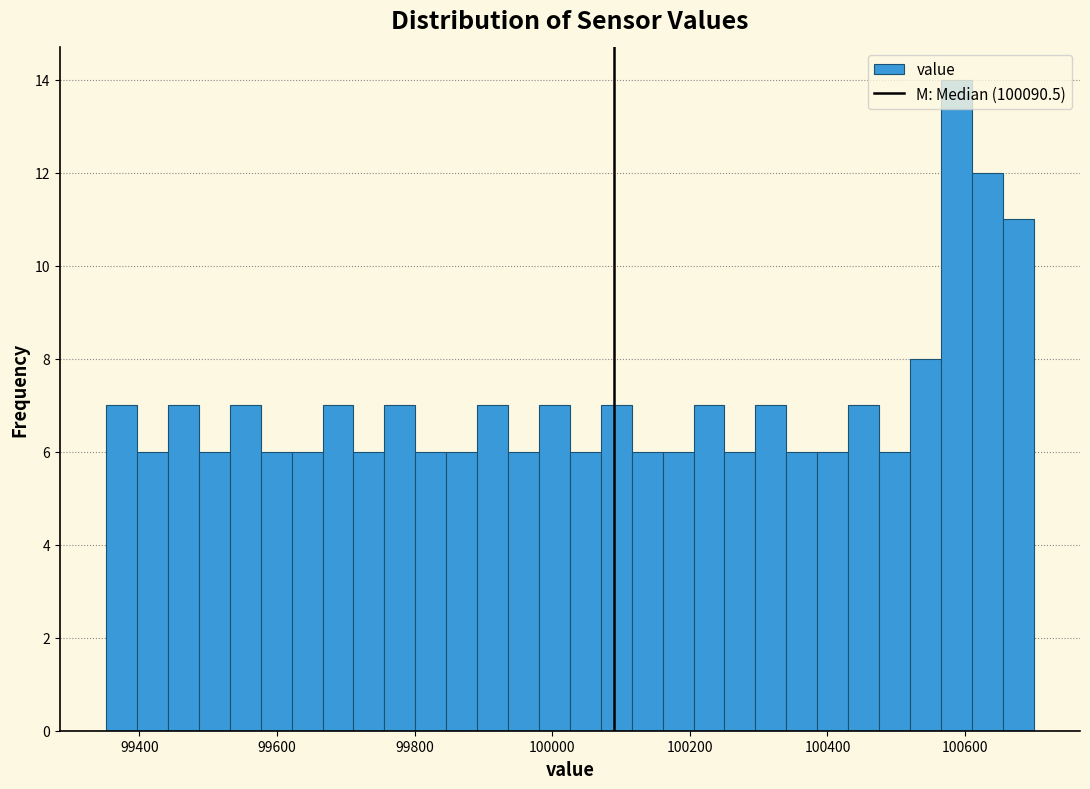

Around what value on the x-axis is the tallest bar? Give the approximate position of its centre, as read against the axis.

100580